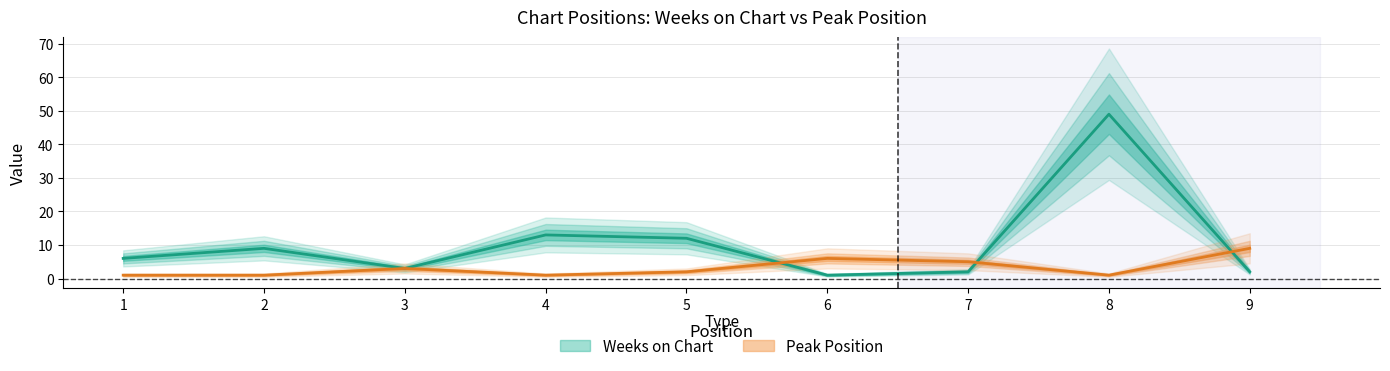

Where is Peak Position nearest to the value 5?

7